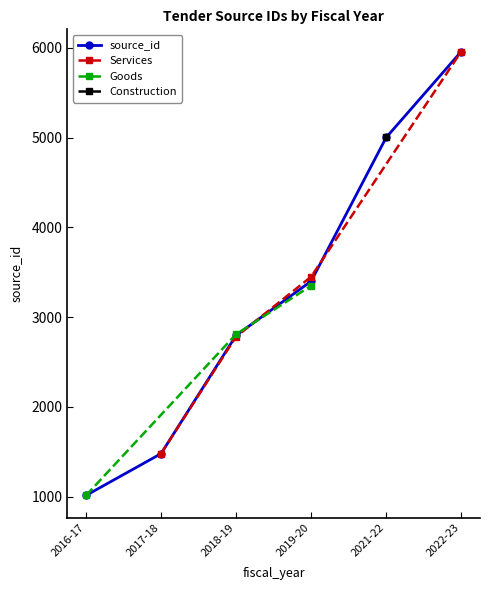

What is the value of the source_id point at the 6th from the left?

5960.0